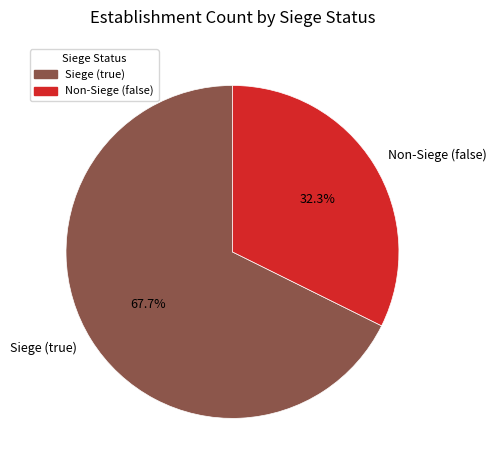

Approximately how many times larger is the value at Non-Siege (false) compared to Siege (true)?

0.5